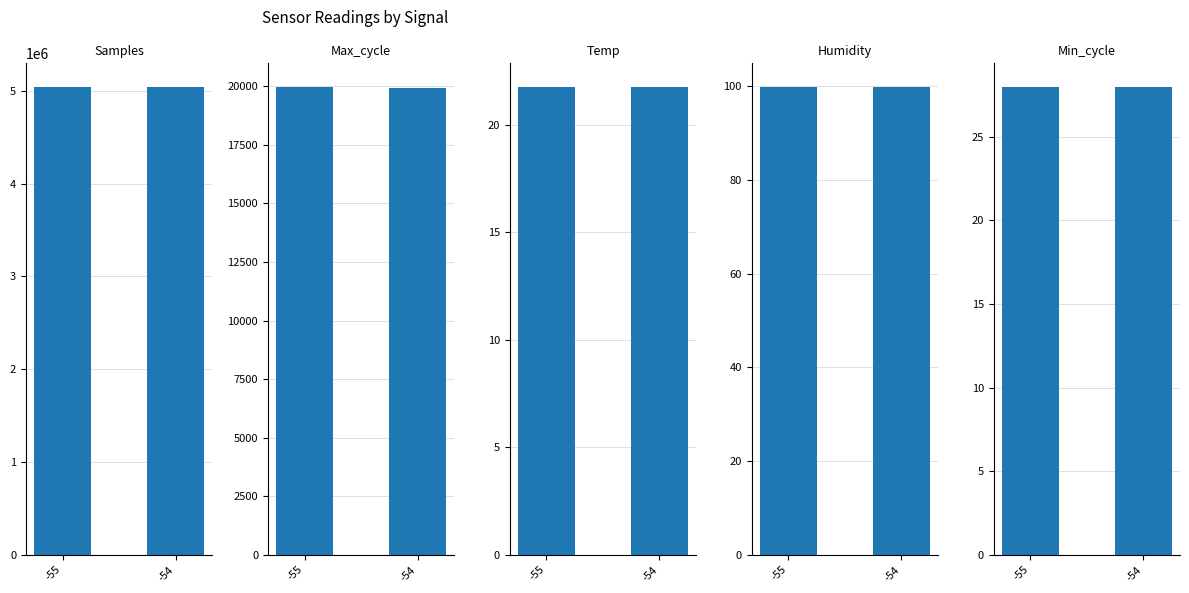

How many Temp values are between 21 and 22?

2